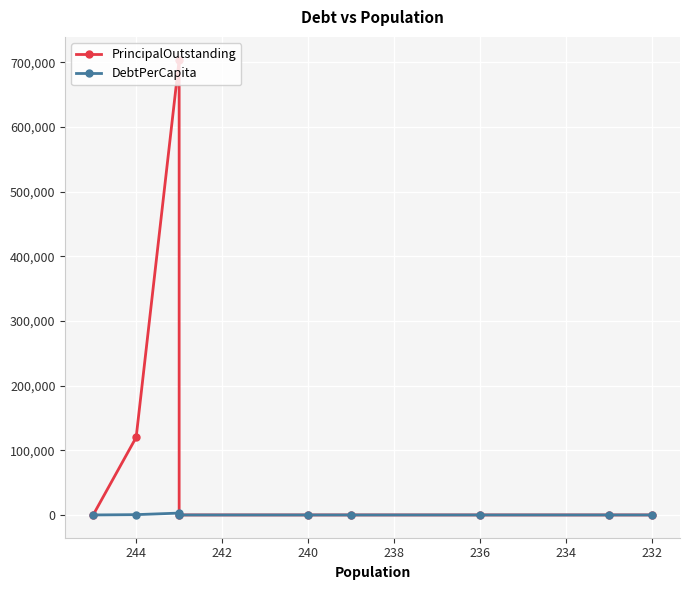

Is the value of DebtPerCapita at 242 greater than the value of PrincipalOutstanding at 230?

No